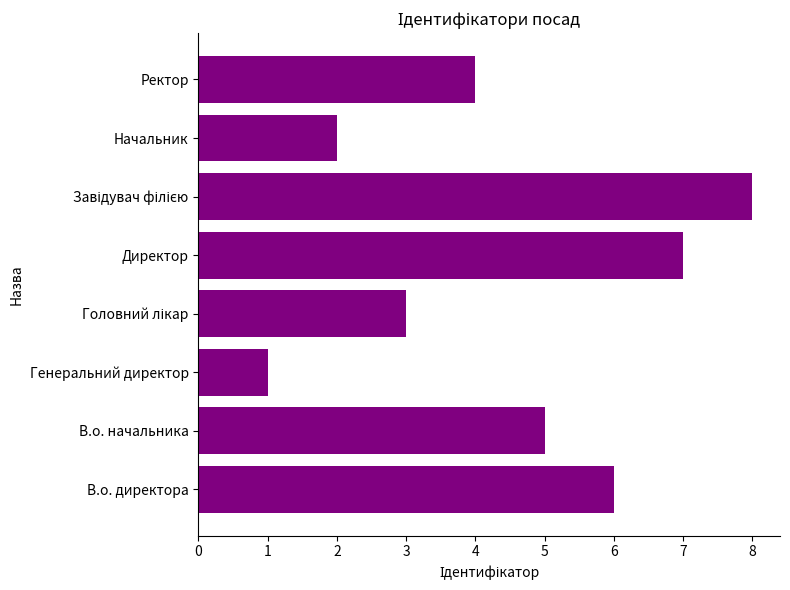

True or false: the data shows 2 at В.о. начальника.

False